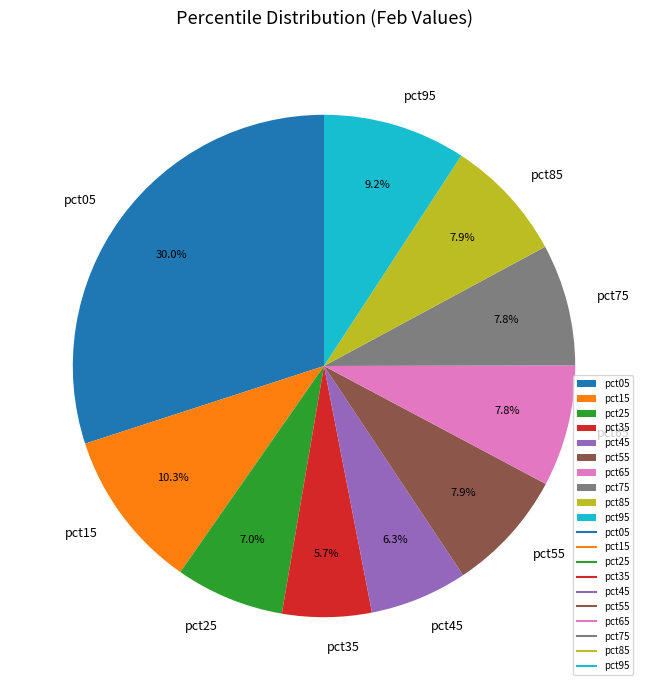

To the nearest percent, what is the average slice percentage?

10%